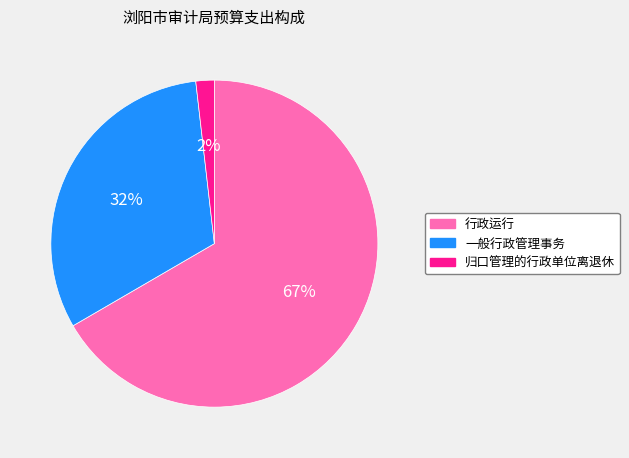

What is the largest slice in the pie chart?

行政运行